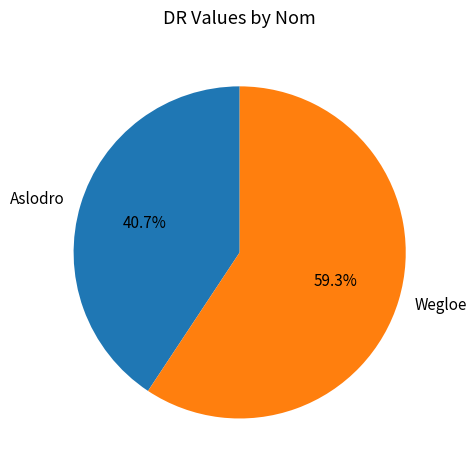

To the nearest percent, what portion does Aslodro represent?

41%